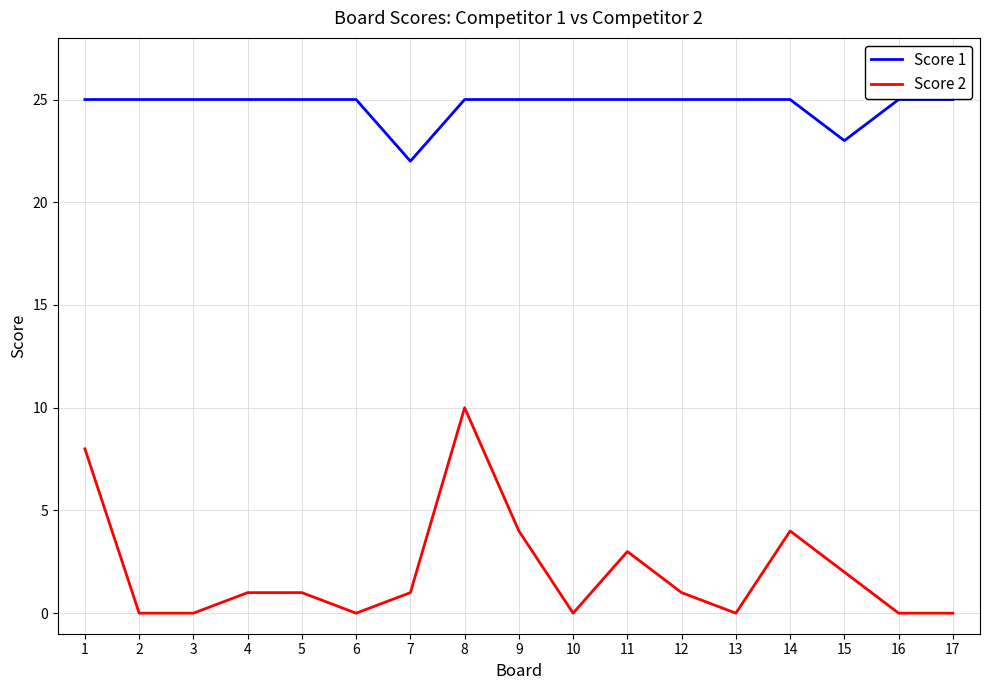

Is it true that Score 1 equals 5 at 9?

False